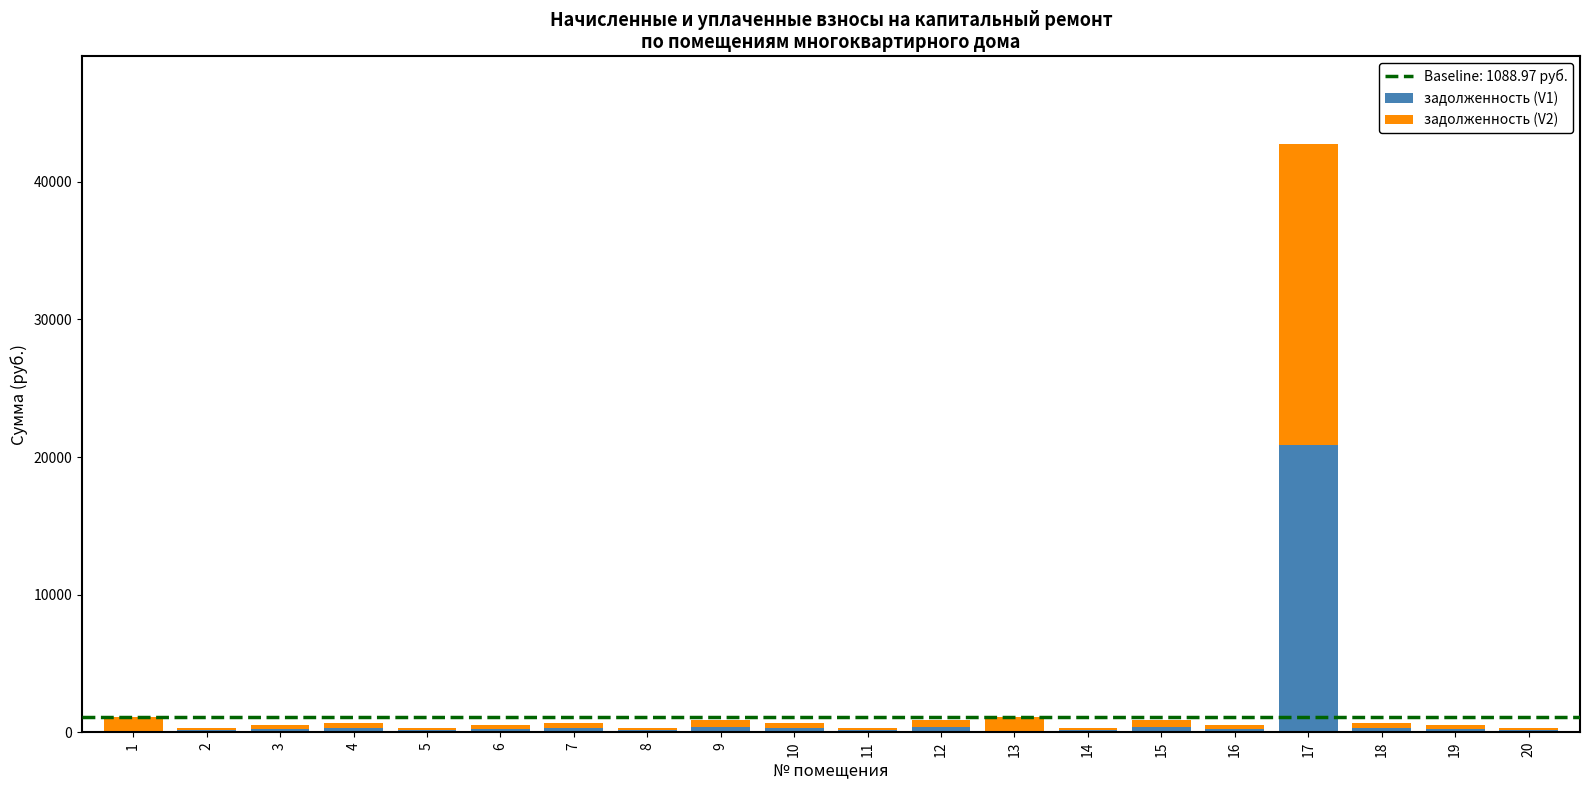

At which category is the sum across all series the highest?

17